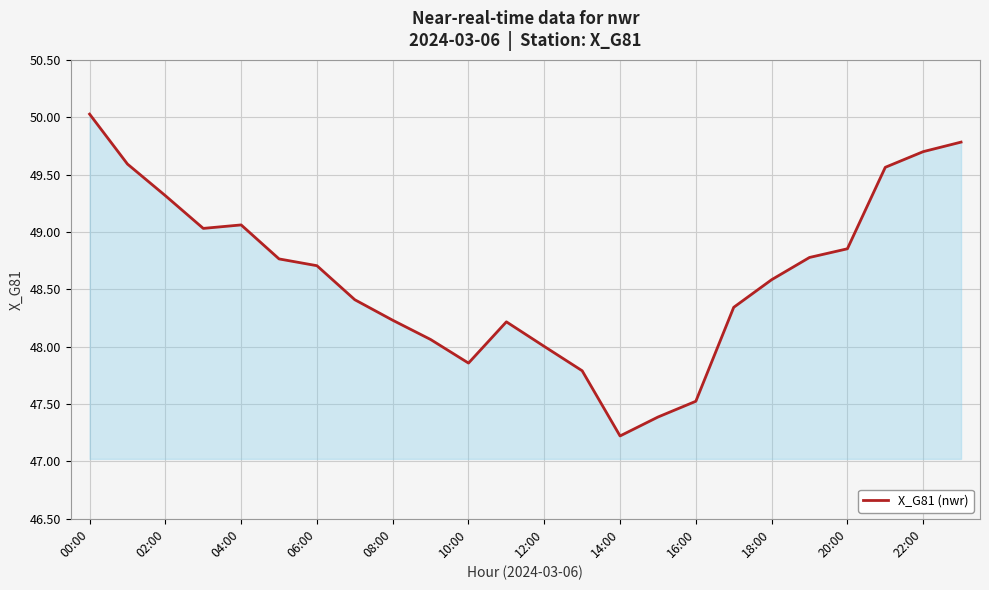

What is the maximum value shown in the chart?

50.0